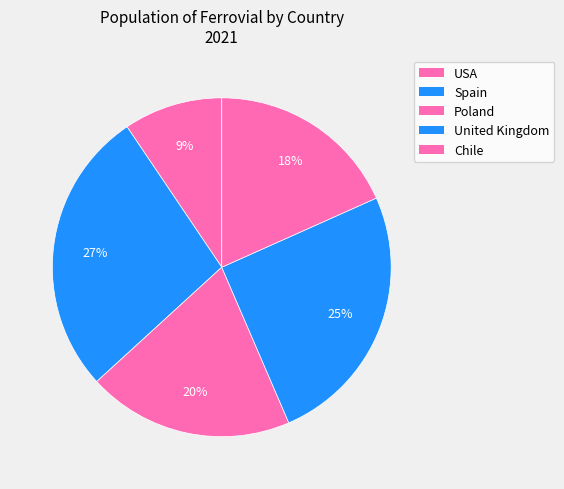

How many slices are in this pie chart?

5